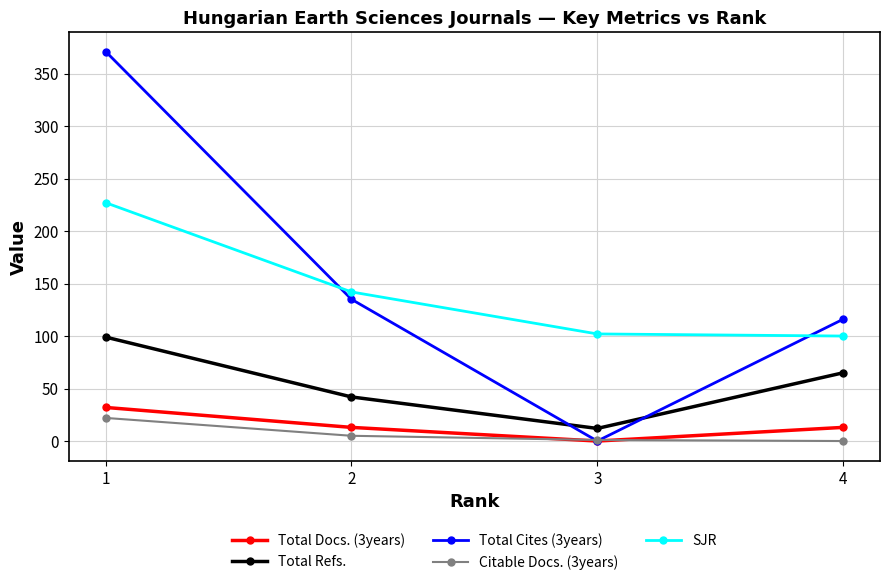

How many intersections are there between Citable Docs. (3years) and Total Docs. (3years)?

2